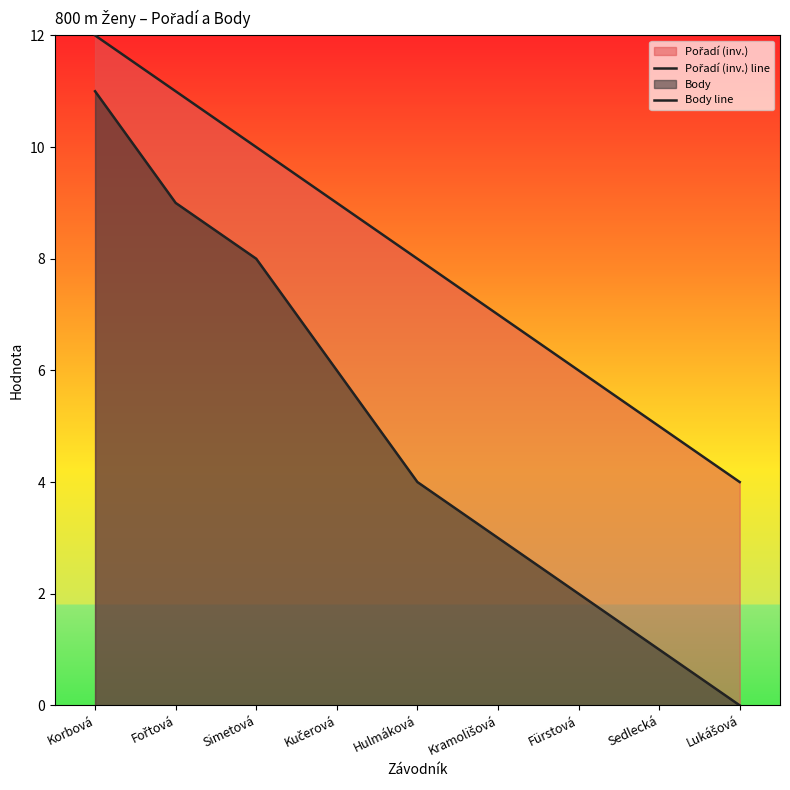

True or false: Pořadí (inv.) line and Body line cross at least once.

False